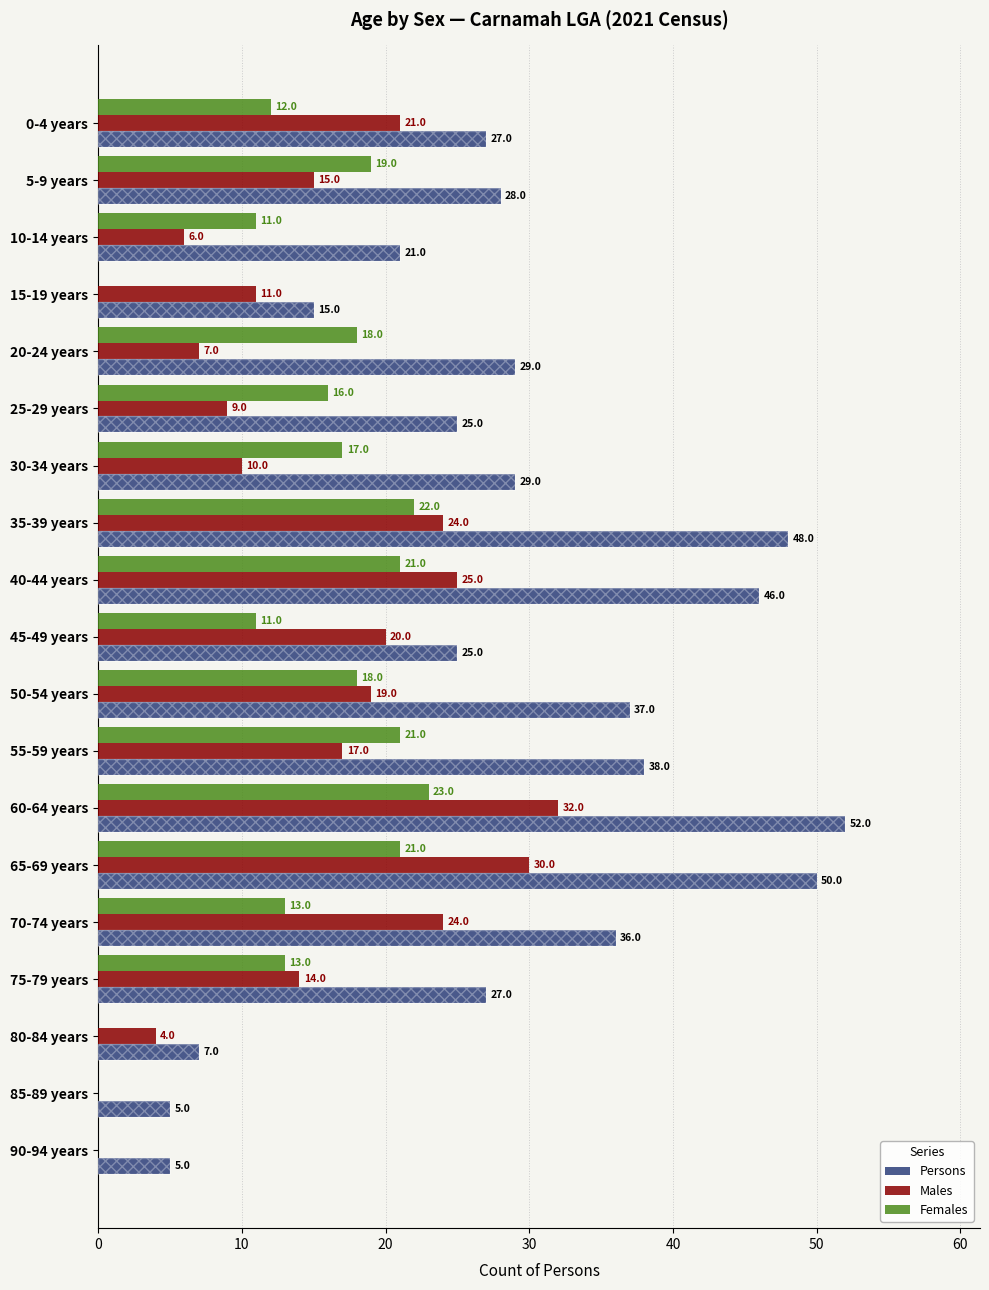

What is the spread (max minus min) of values at 60-64 years?

29